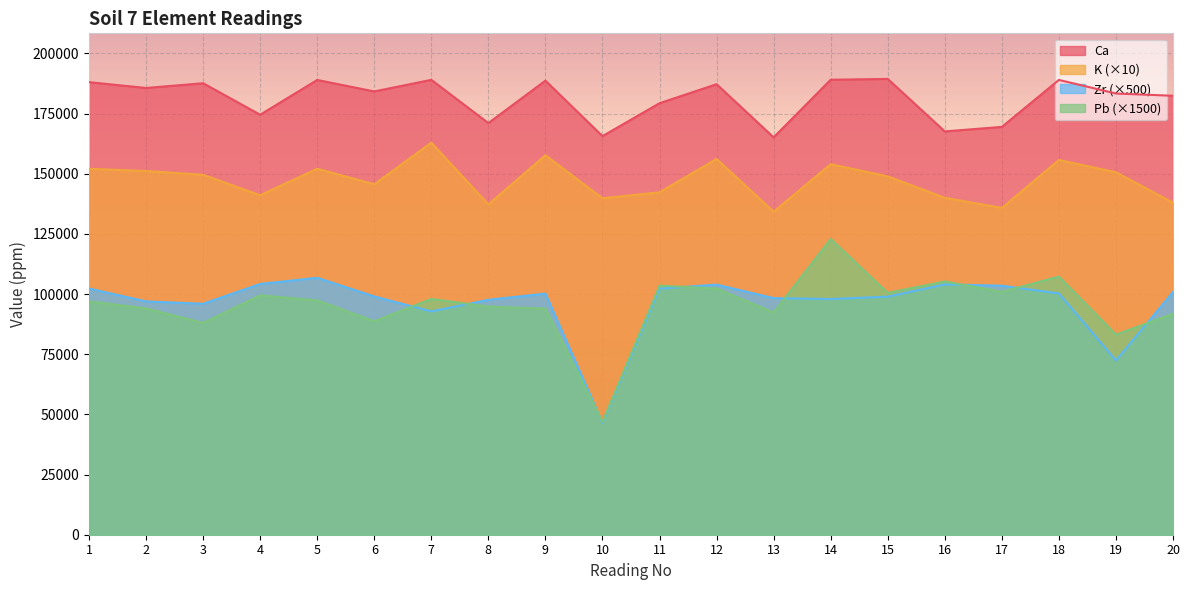

Rank the series at 13 from lowest to highest value.

Pb (×1500), Zr (×500), K (×10), Ca